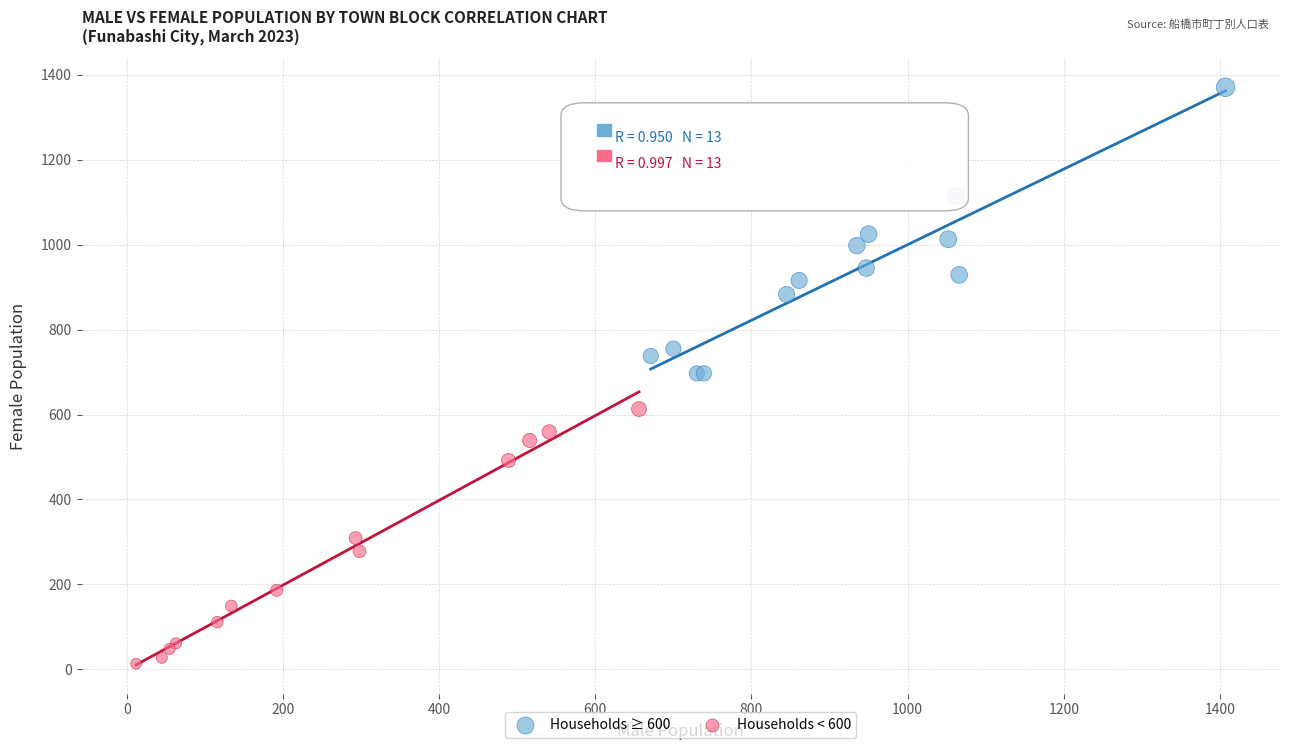

Which series contains the highest Y value?

Households ≥ 600